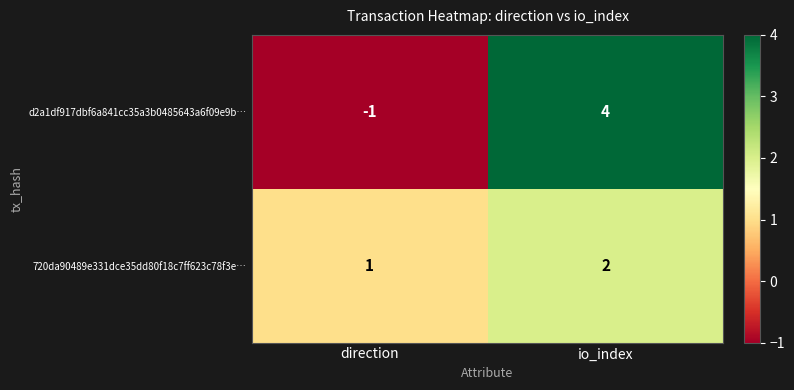

What is the sum of all d2a1df917dbf6a841cc35a3b0485643a6f09e9b… values?

3